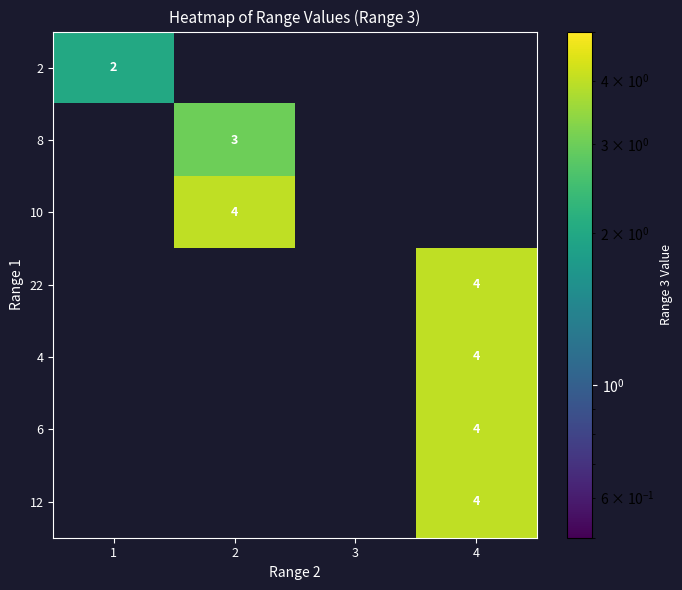

What is the maximum value shown in the chart?

4